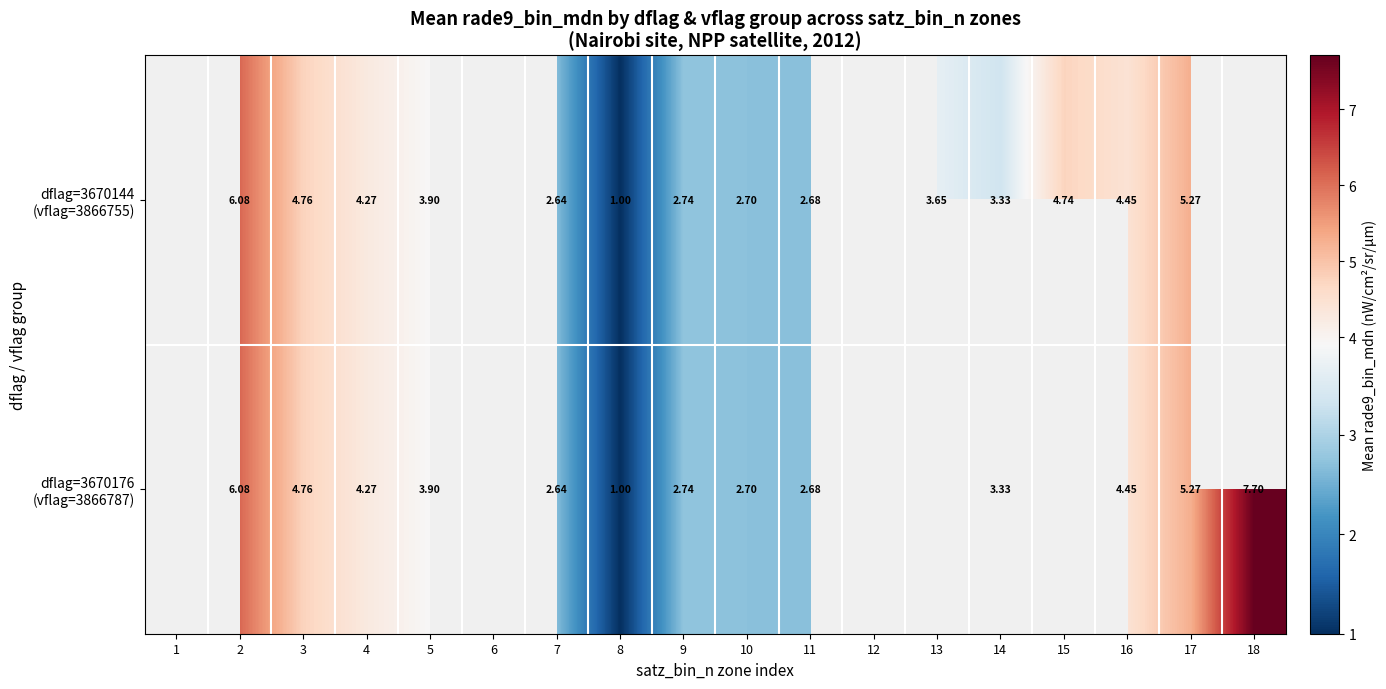

List the series in order of their overall mean, lowest first.

dflag=3670144 (vflag=3866755), dflag=3670176 (vflag=3866787)